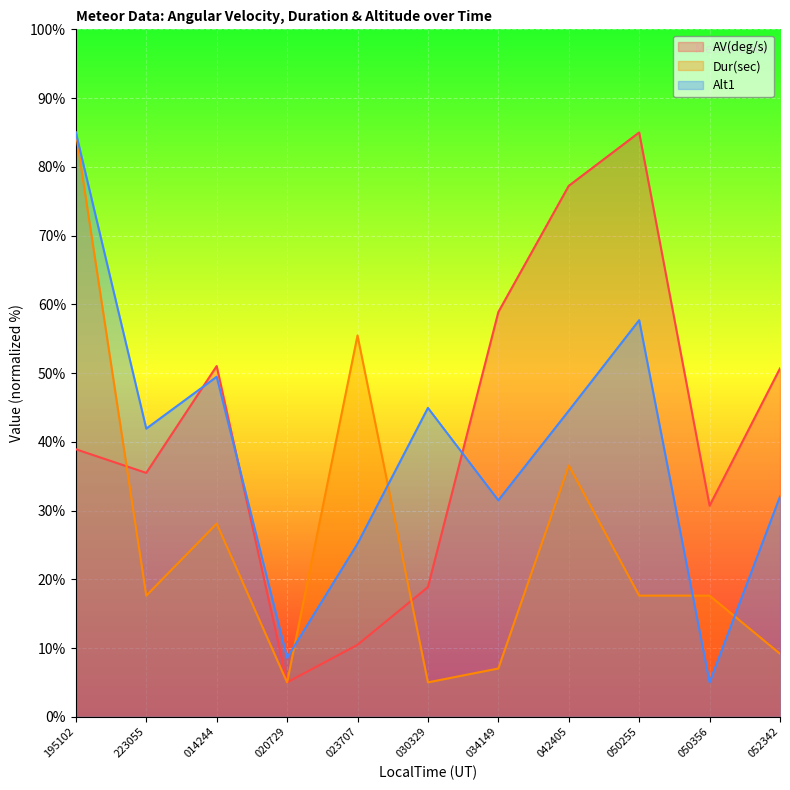

How many intersections are there between Alt1 and AV(deg/s)?

3